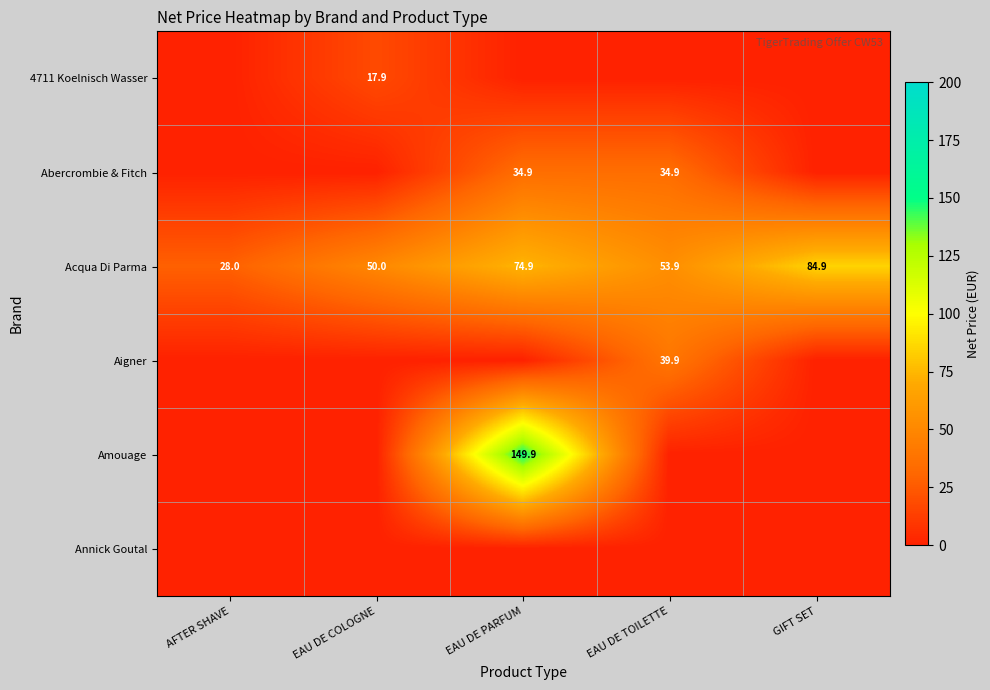

What is the difference between the second highest and second lowest values in the Acqua Di Parma series?

24.9